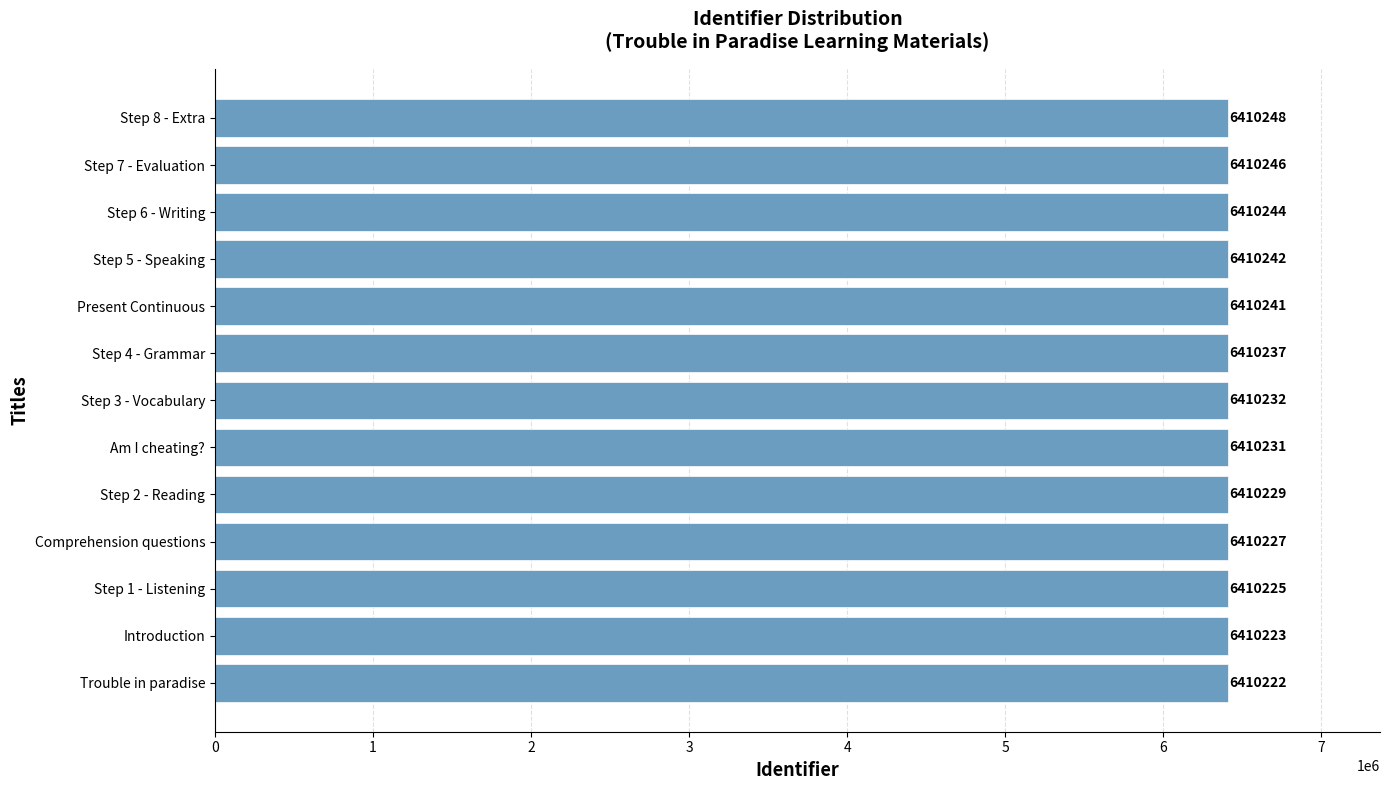

Which category has the highest value across all series?

Step 8 - Extra